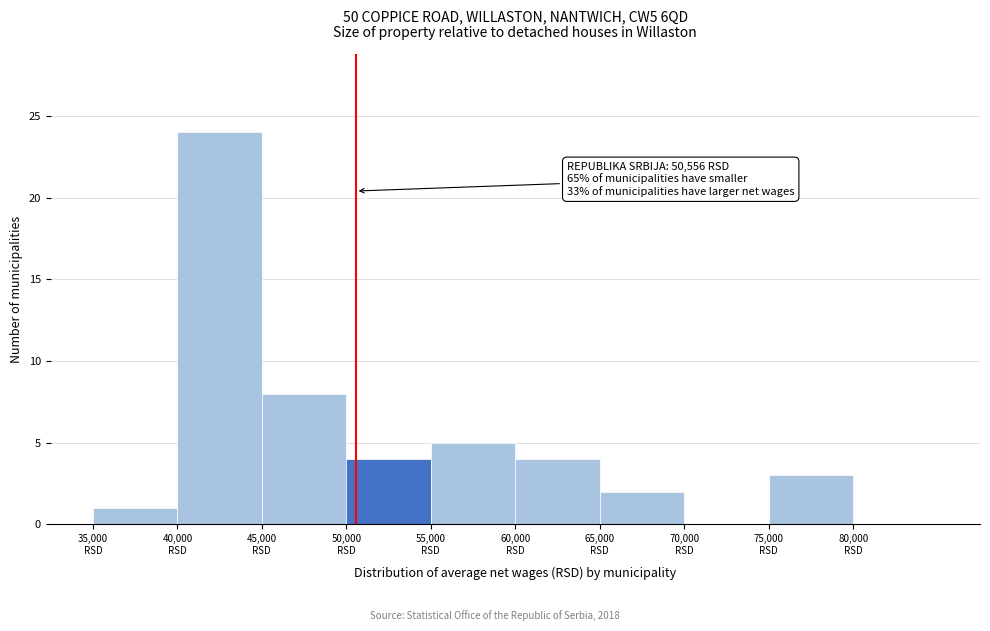

Which range on the x-axis has the tallest bar?

40000 to 45000